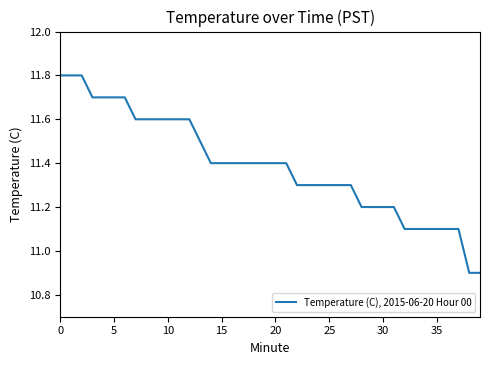

What is the minimum value shown in the chart?

10.9